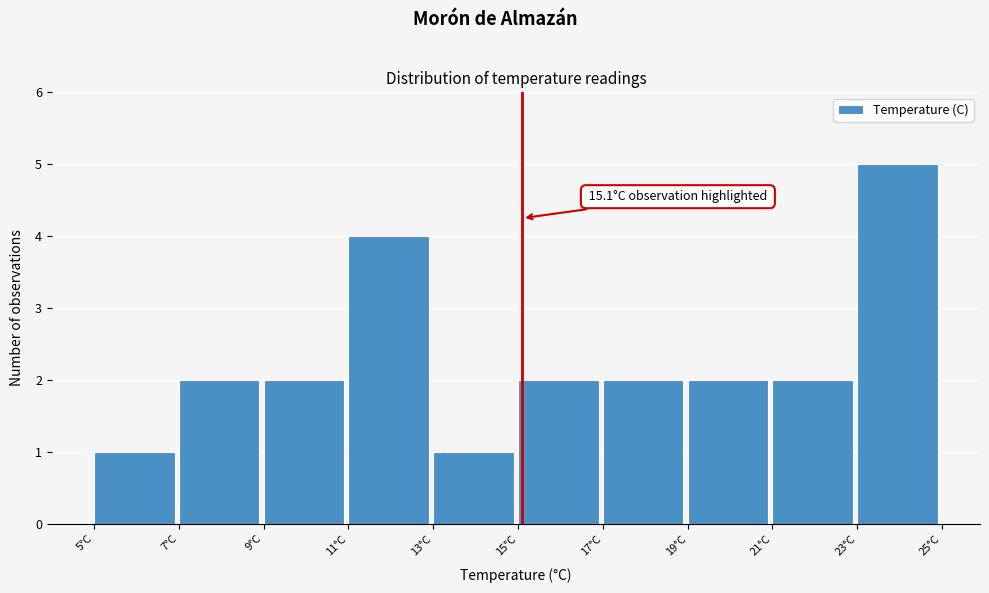

Which range on the x-axis has the tallest bar?

23 to 25